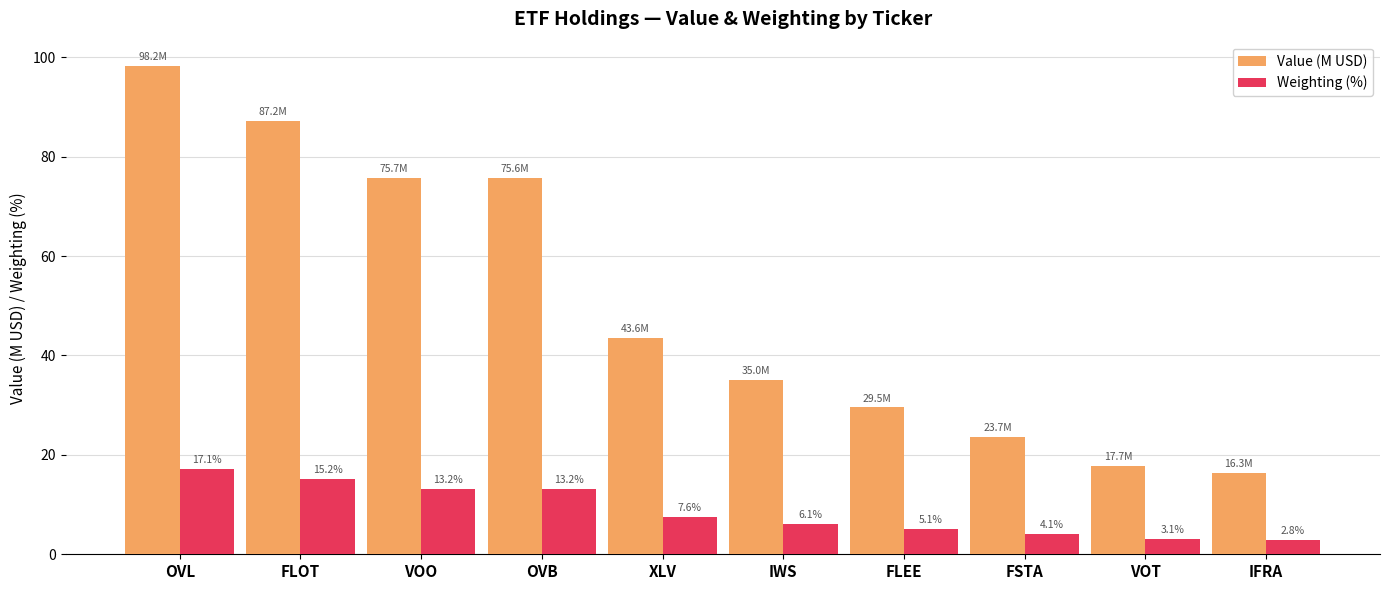

The value of Weighting (%) at VOO is 23.5. True or false?

False